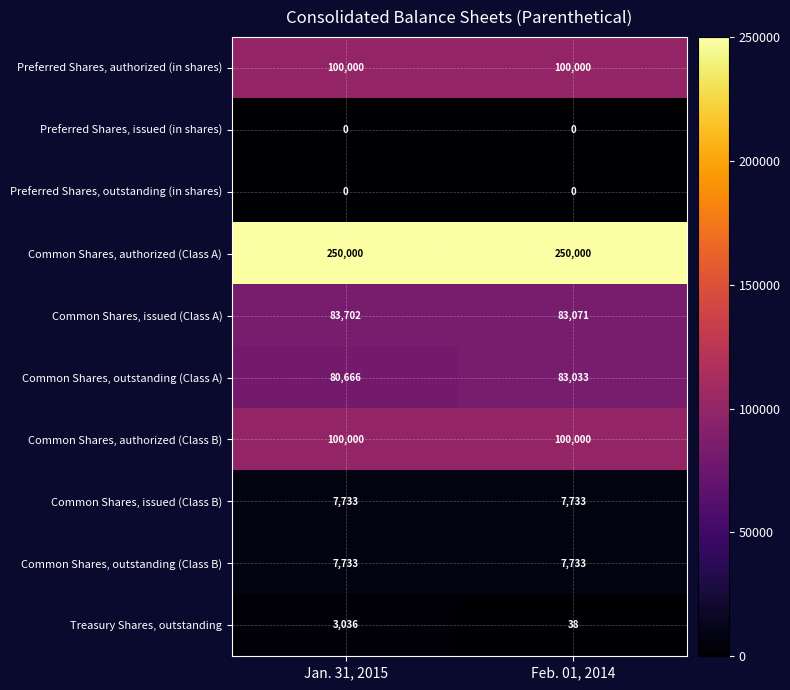

The value of Treasury Shares, outstanding at Feb. 01, 2014 is 65. True or false?

False